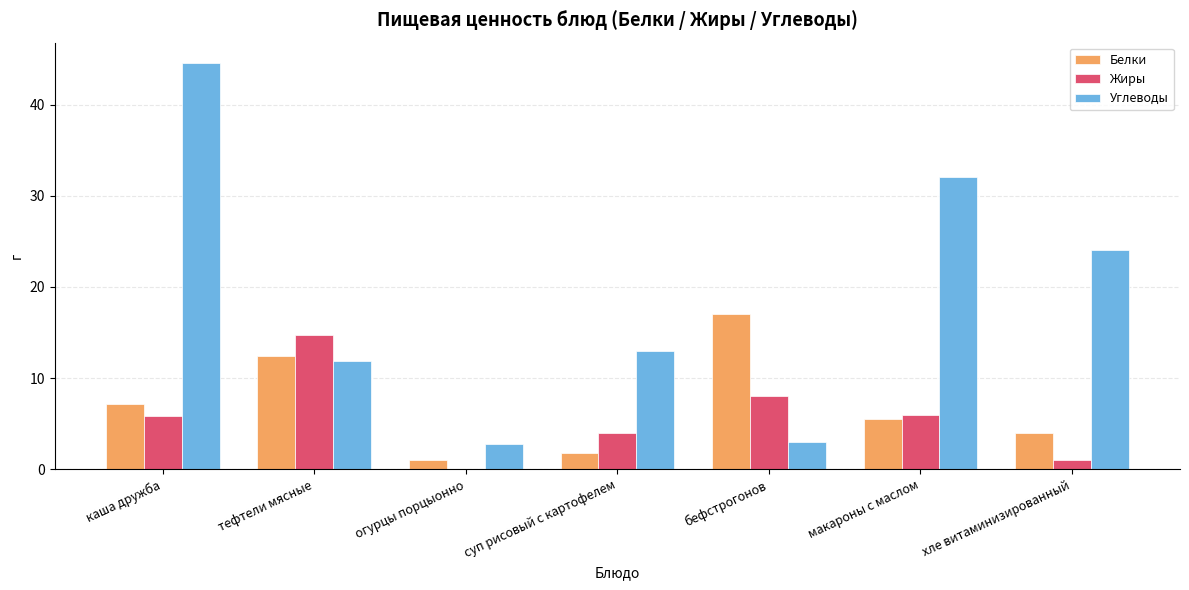

Where does the Углеводы series first go above 13?

каша дружба